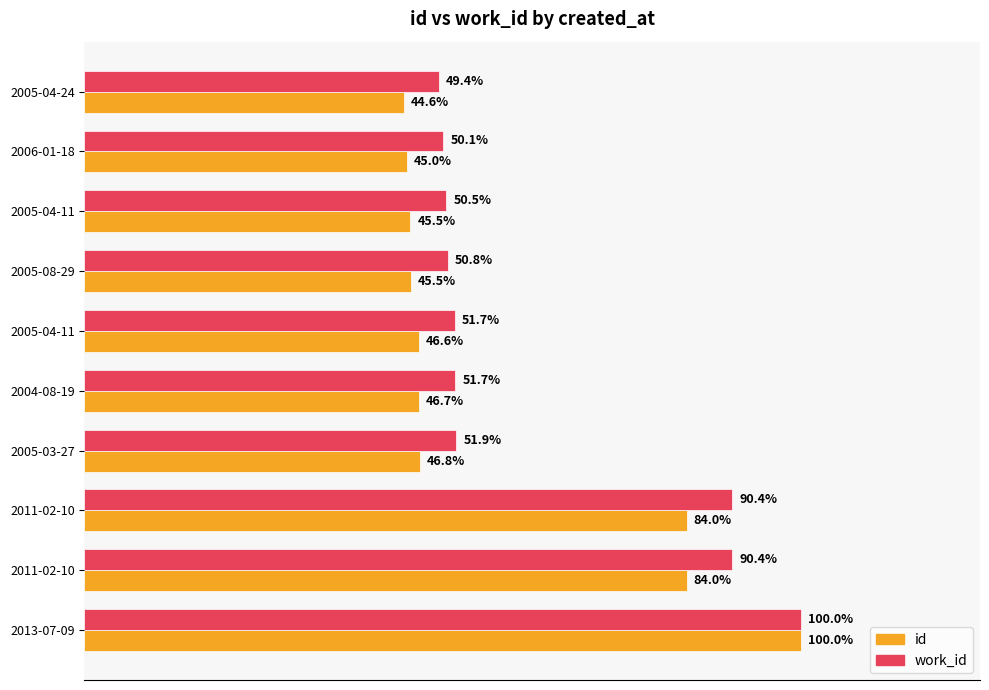

What are all the series names shown in the legend?

id, work_id